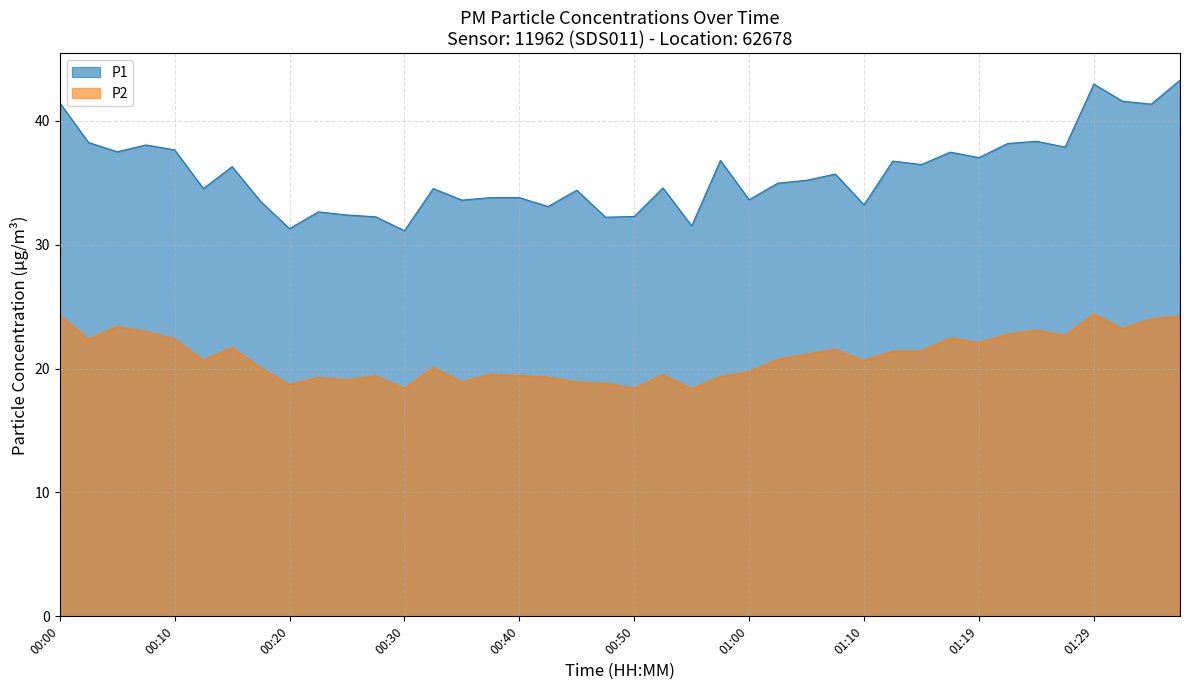

What is the value of the P1 point at the 1st from the left?

41.5